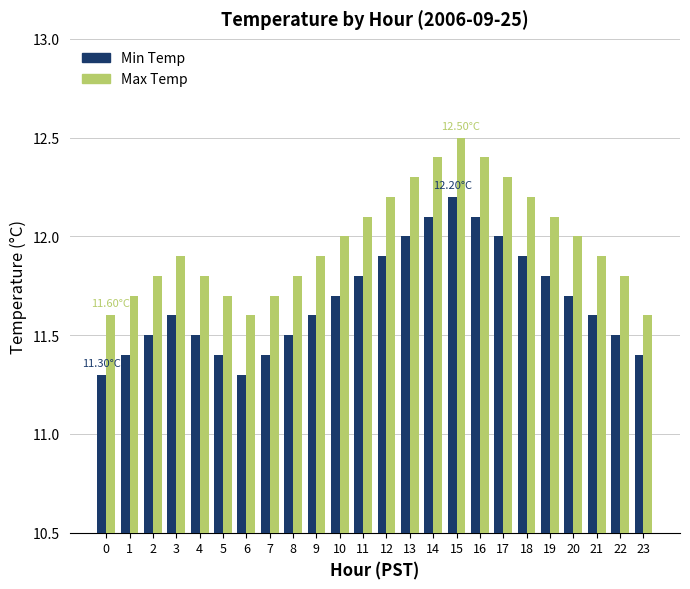

Reading right to left, what are all the values shown in this chart?

Min Temp: 11.4	11.5	11.6	11.7	11.8	11.9	12.0	12.1	12.2	12.1	12.0	11.9	11.8	11.7	11.6	11.5	11.4	11.3	11.4	11.5	11.6	11.5	11.4	11.3
Max Temp: 11.6	11.8	11.9	12.0	12.1	12.2	12.3	12.4	12.5	12.4	12.3	12.2	12.1	12.0	11.9	11.8	11.7	11.6	11.7	11.8	11.9	11.8	11.7	11.6